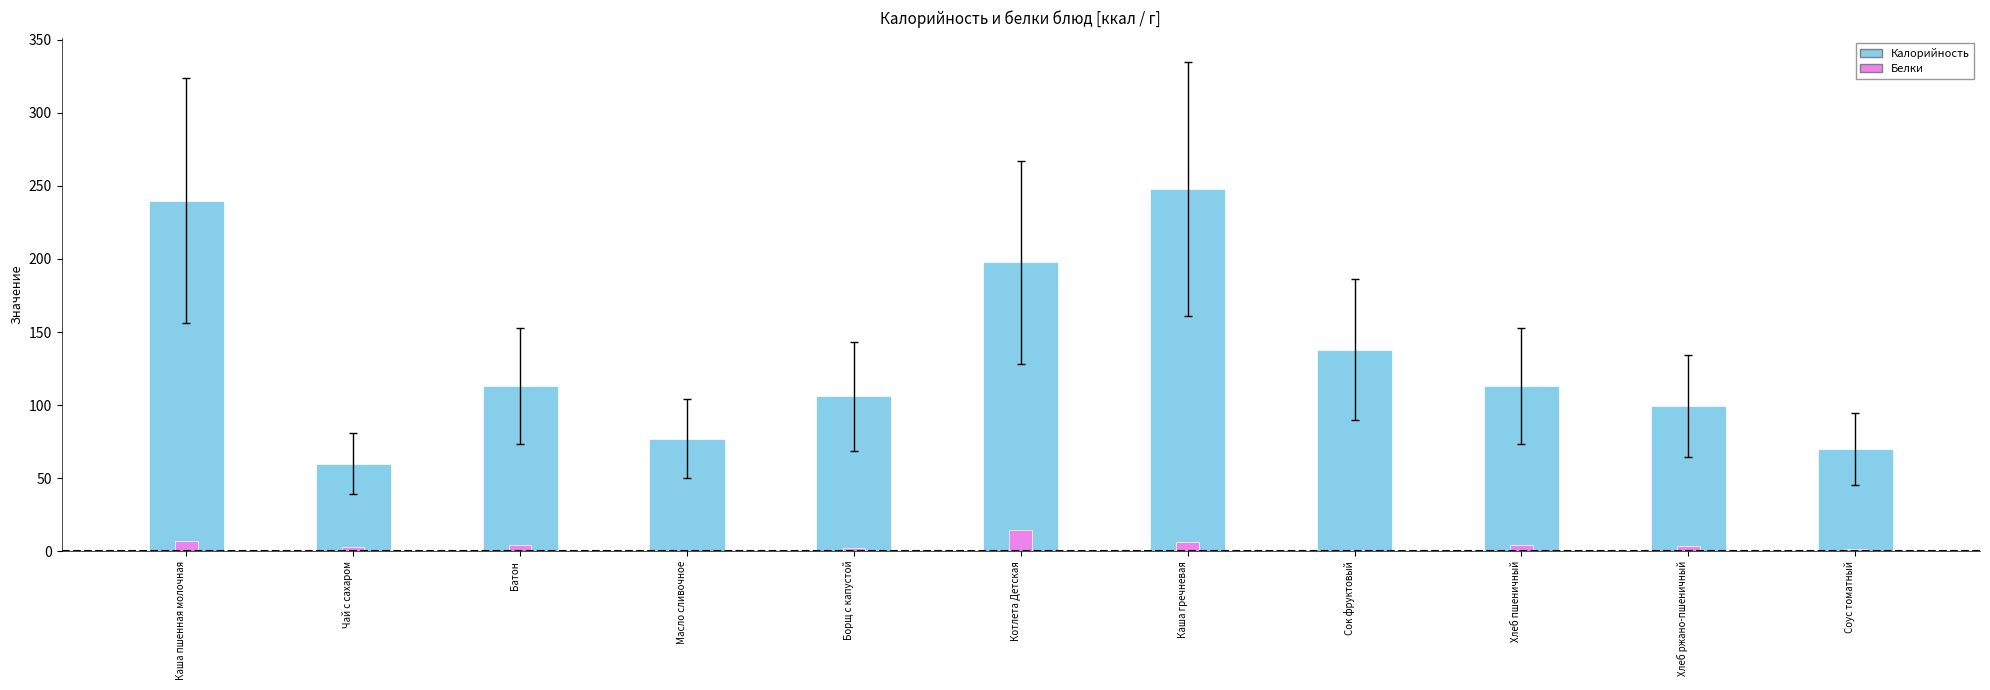

Which category has the highest value in the Белки series?

Котлета Детская